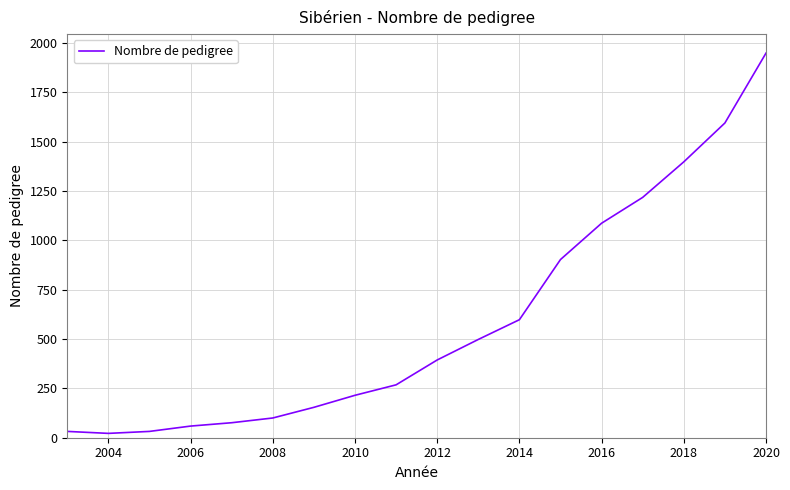

What is the greatest value displayed?

1949